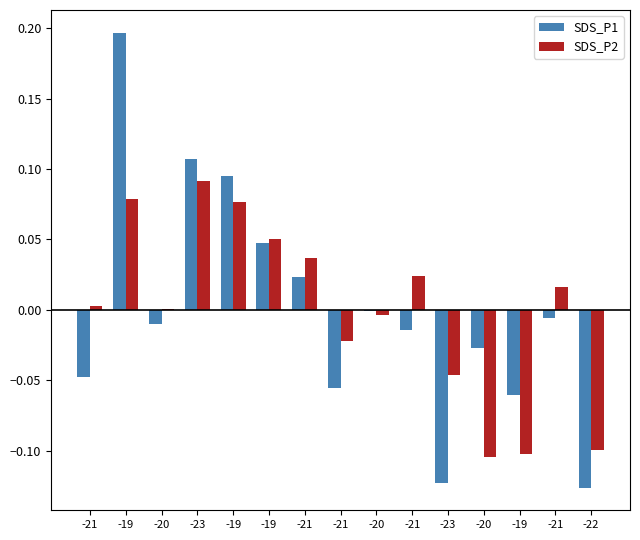

Is it true that SDS_P2 equals 0.1 at -21?

False